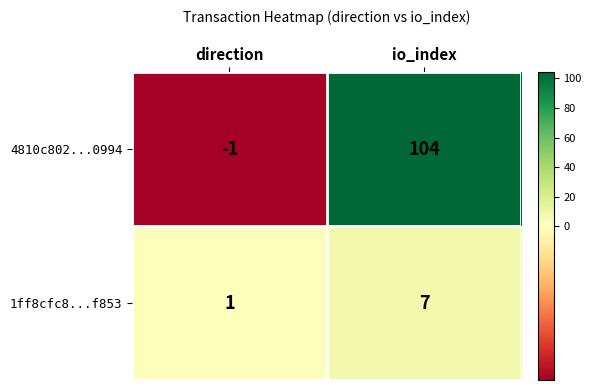

What is the sum of all 1ff8cfc8...f853 values?

8